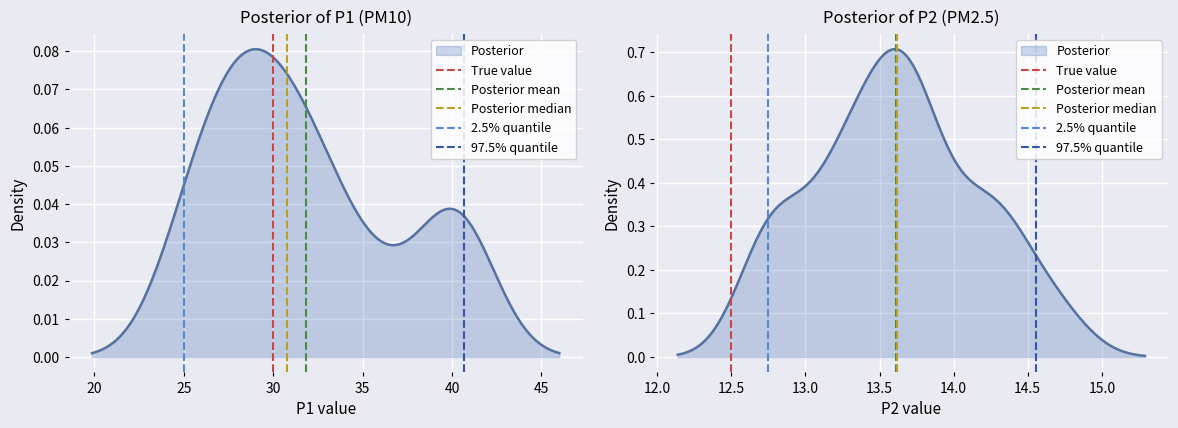

How many lines are shown in the chart?

5